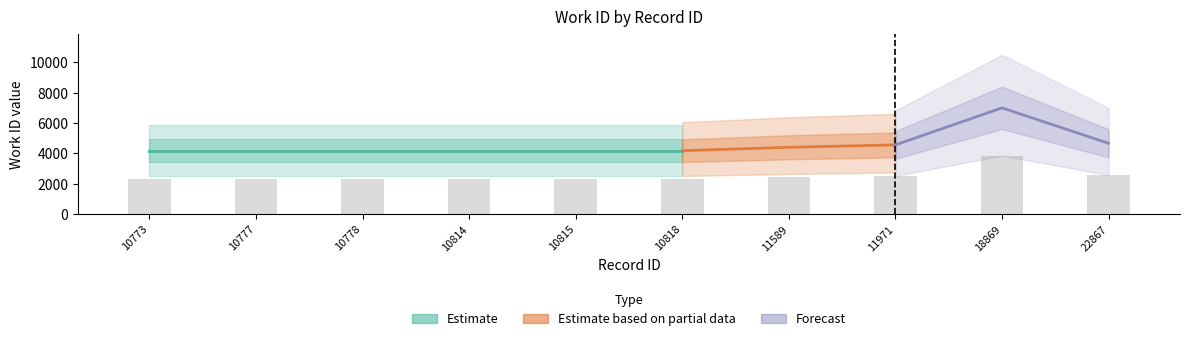

What is the average value?

2509.8